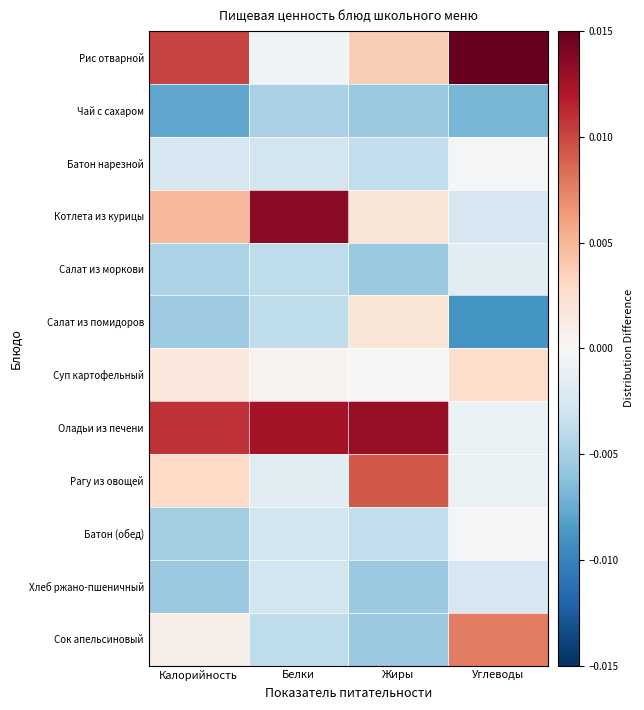

Which category has the highest value across all series?

Углеводы